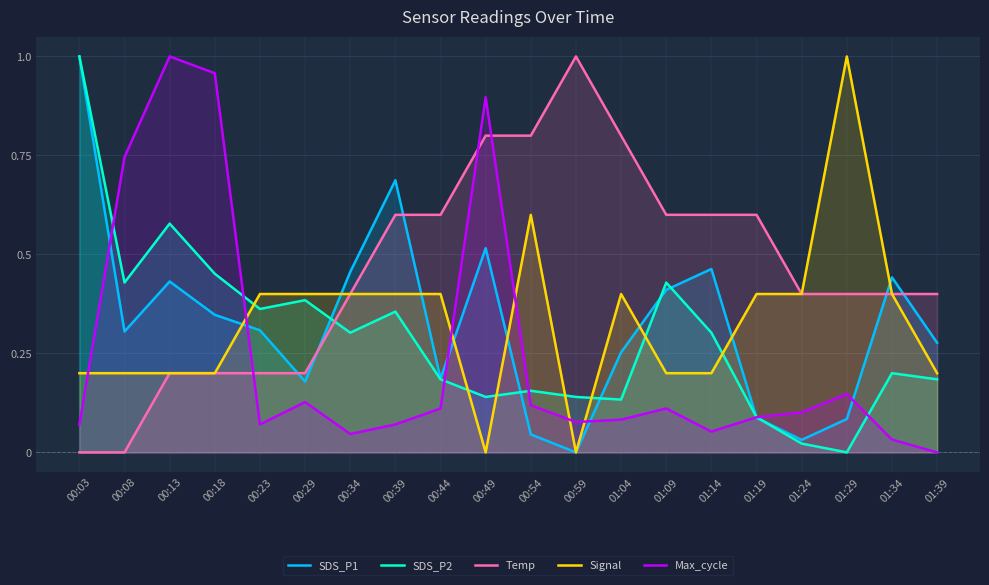

What is the difference between the maximum and minimum values in the SDS_P1 series?

1.0